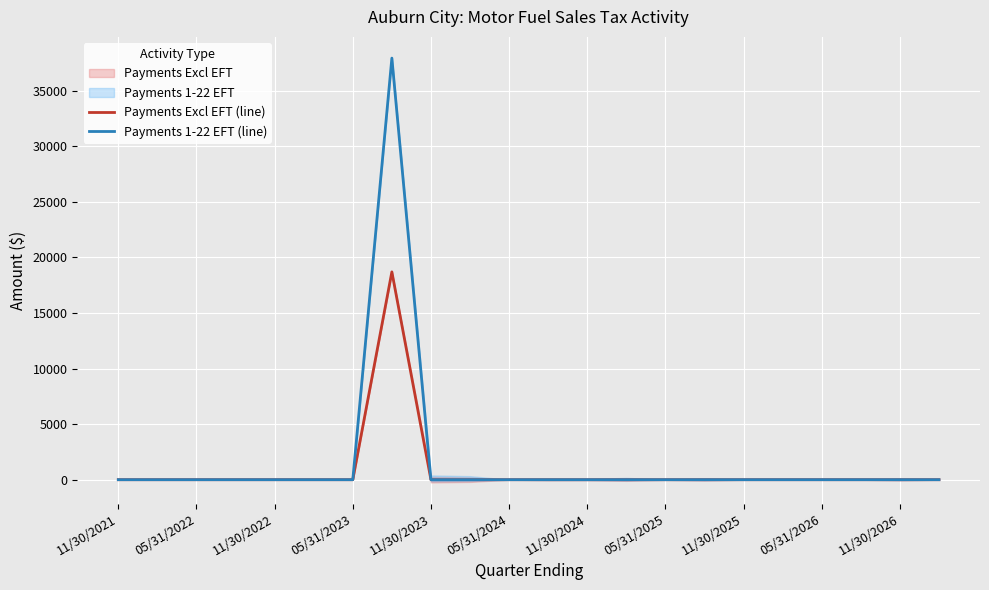

How many values in Payments Excl EFT (line) are above zero?

6